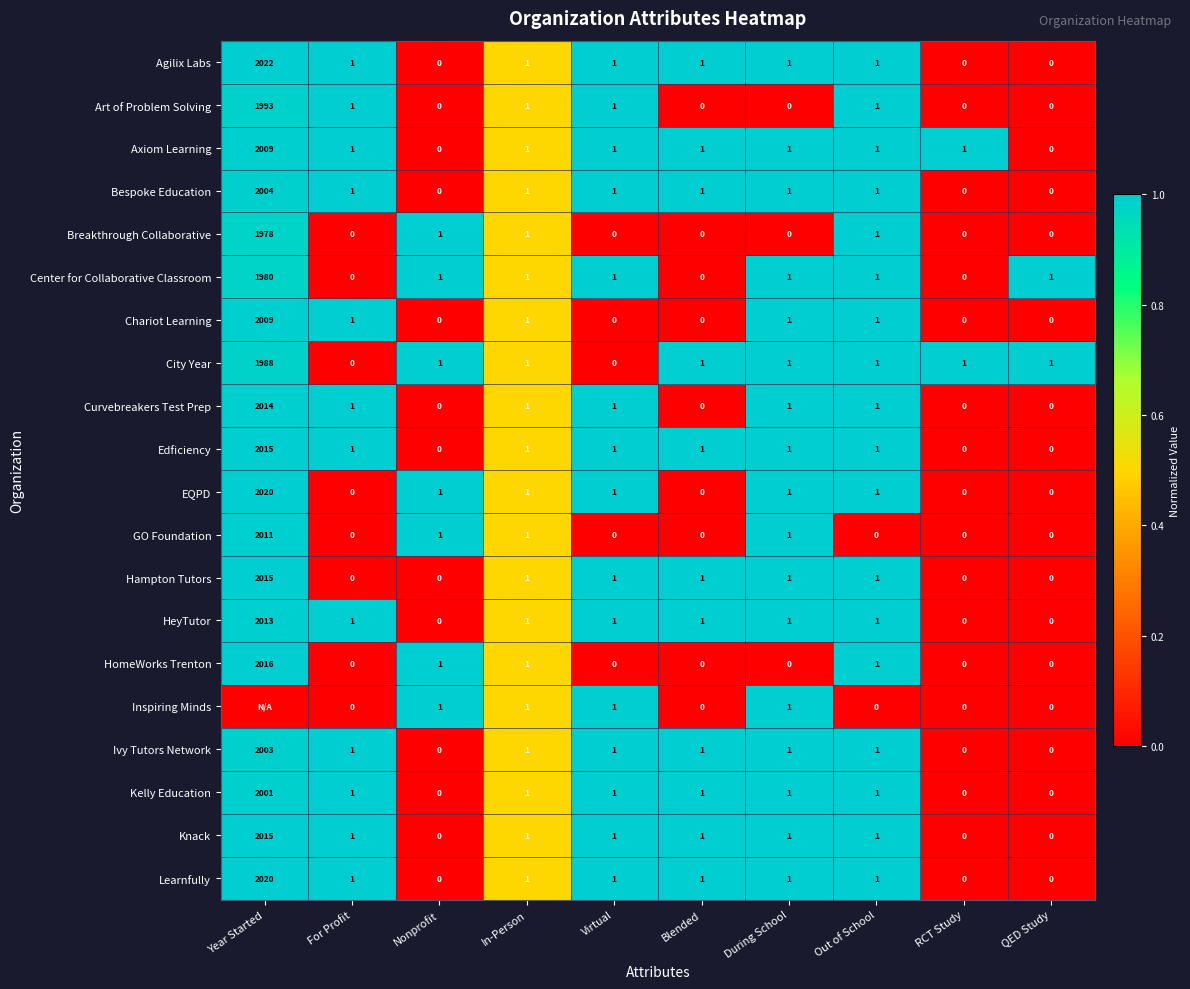

The Knack series shows 1 at Virtual. True or false?

True